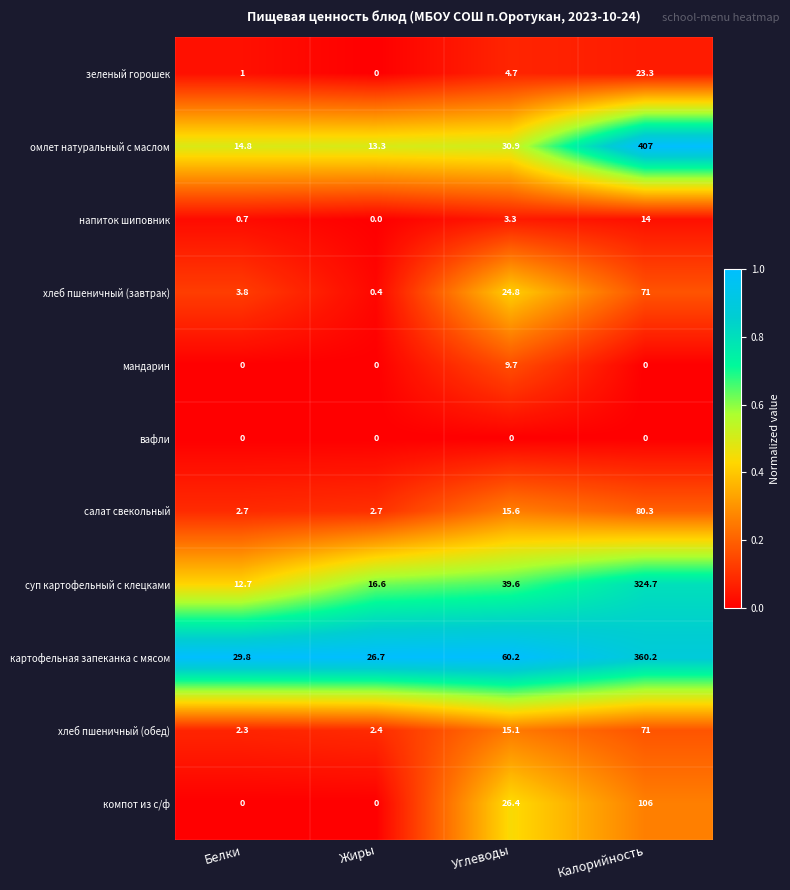

Is the value of суп картофельный с клецками at Углеводы greater than the value of мандарин at Углеводы?

Yes